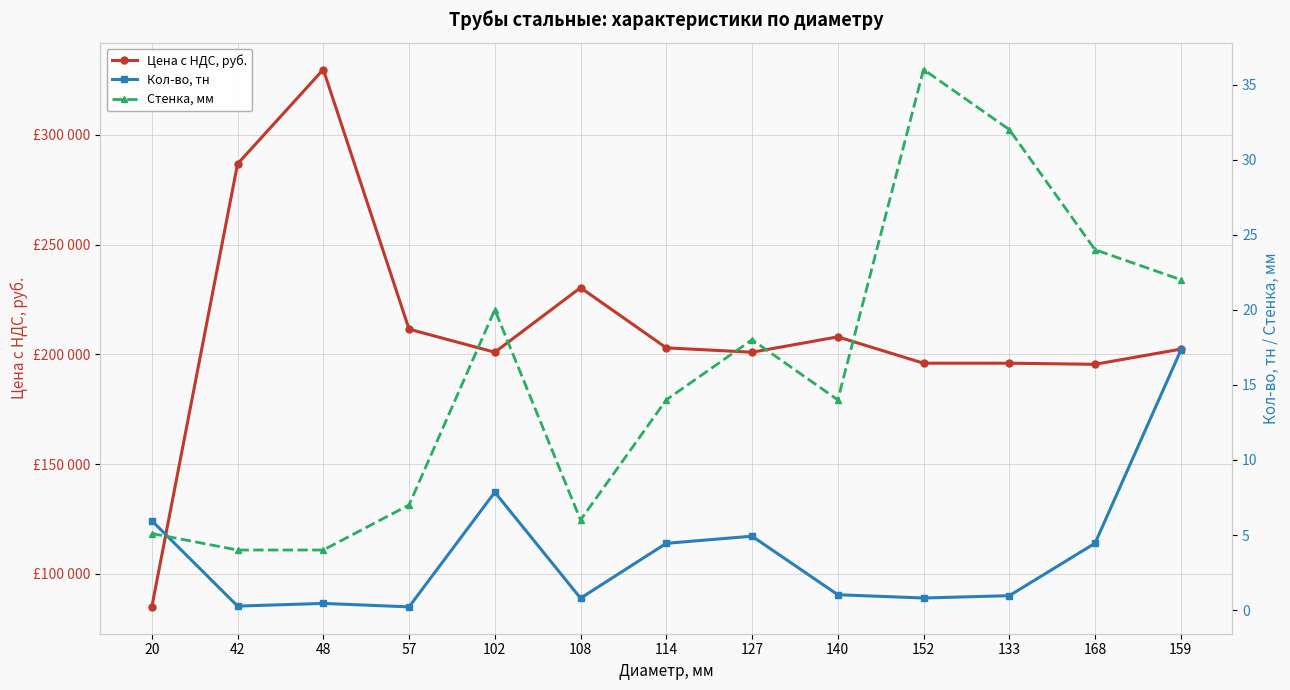

True or false: Стенка, мм has a value of 4.0 at 42.

True